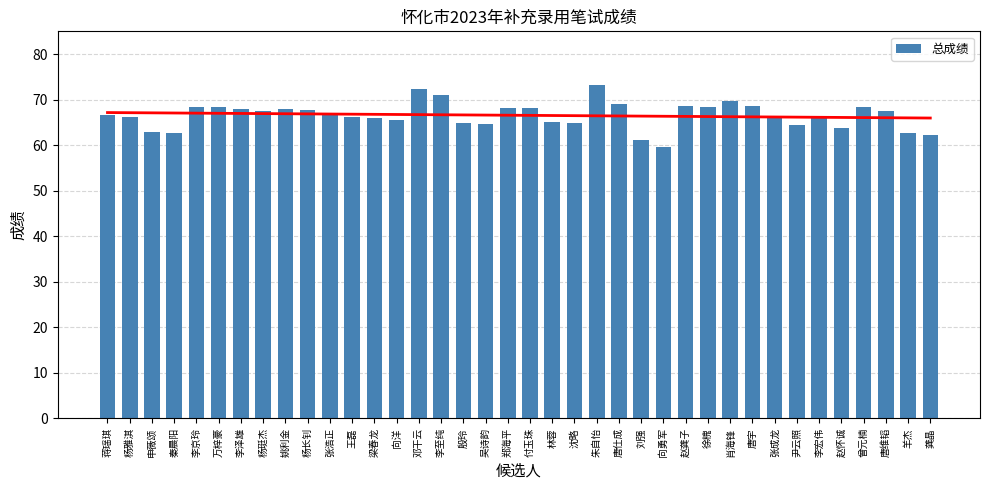

Reading left to right, transcribe all the data shown in this chart.

66.5	66.2	62.9	62.8	68.5	68.3	68.0	67.5	67.8	67.7	66.8	66.3	66.0	65.5	72.2	70.9	64.8	64.8	68.2	68.2	65.0	64.8	73.2	69.0	61.1	59.6	68.7	68.3	69.7	68.7	66.3	64.4	66.1	63.7	68.4	67.5	62.6	62.3